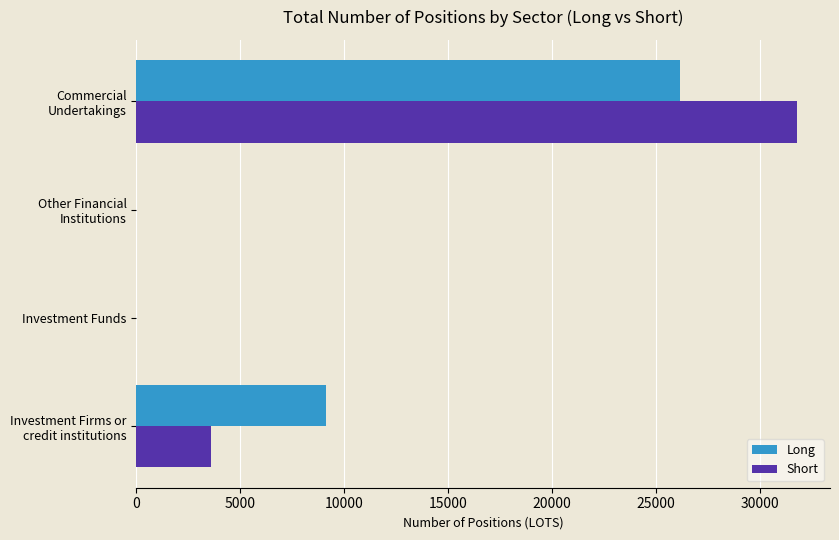

What is the sum of all Short values?

35413